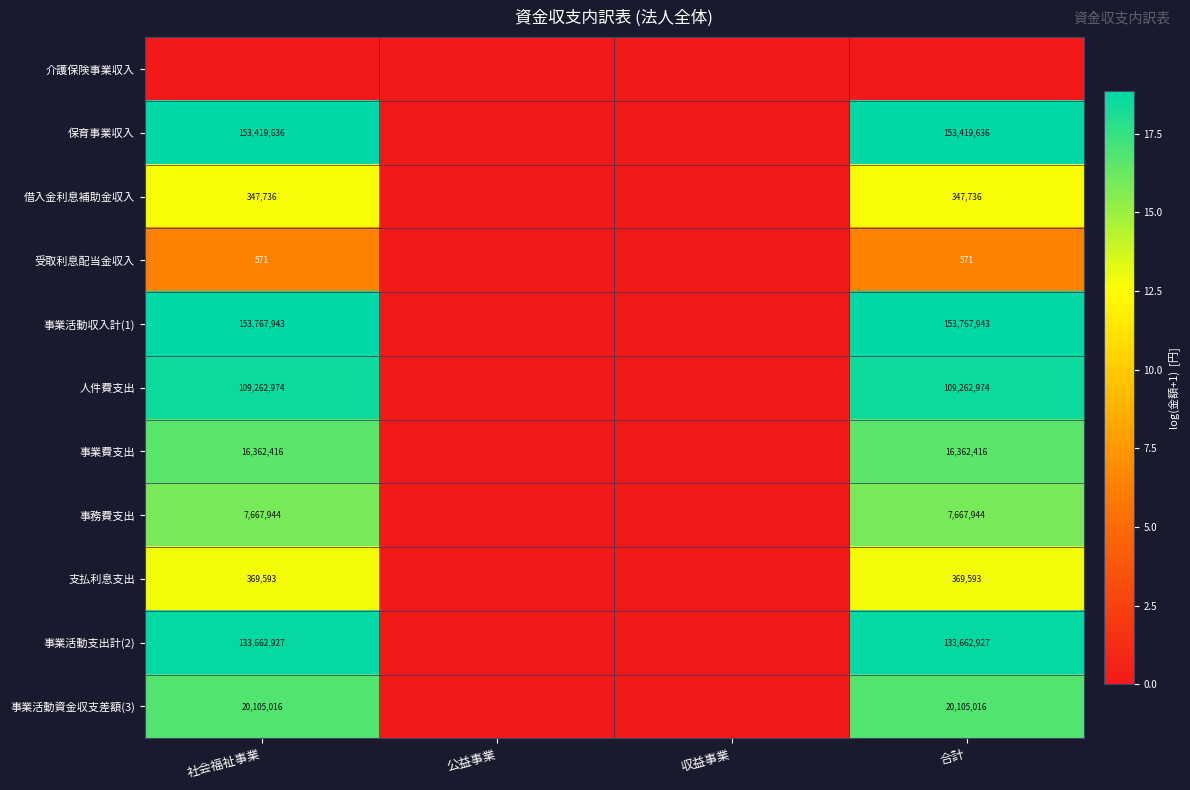

How many categories are shown in the chart?

4